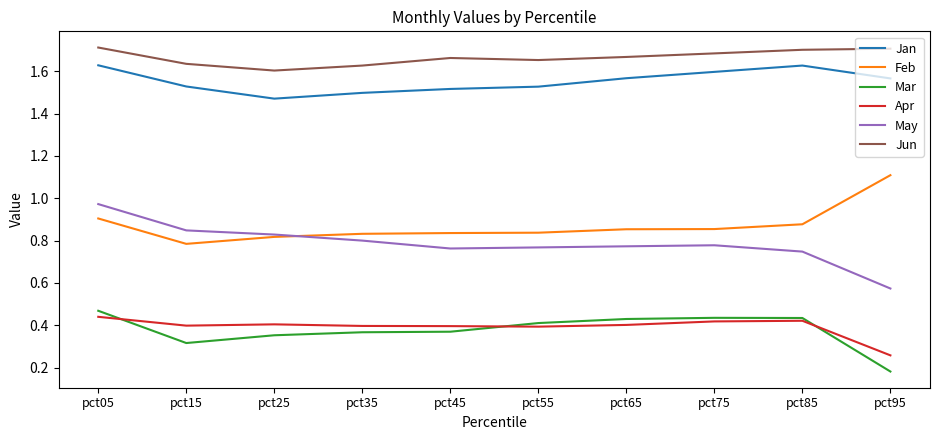

True or false: May has more than 2 points higher than both neighbors.

False